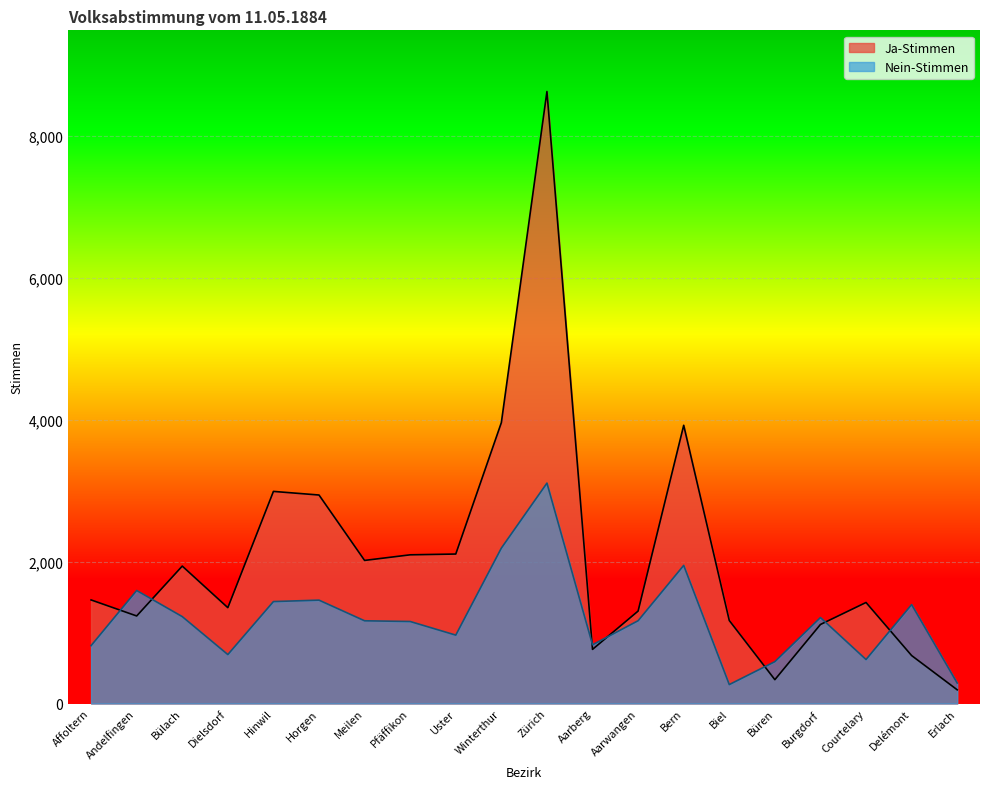

Which label corresponds to the smallest value in the chart?

Erlach